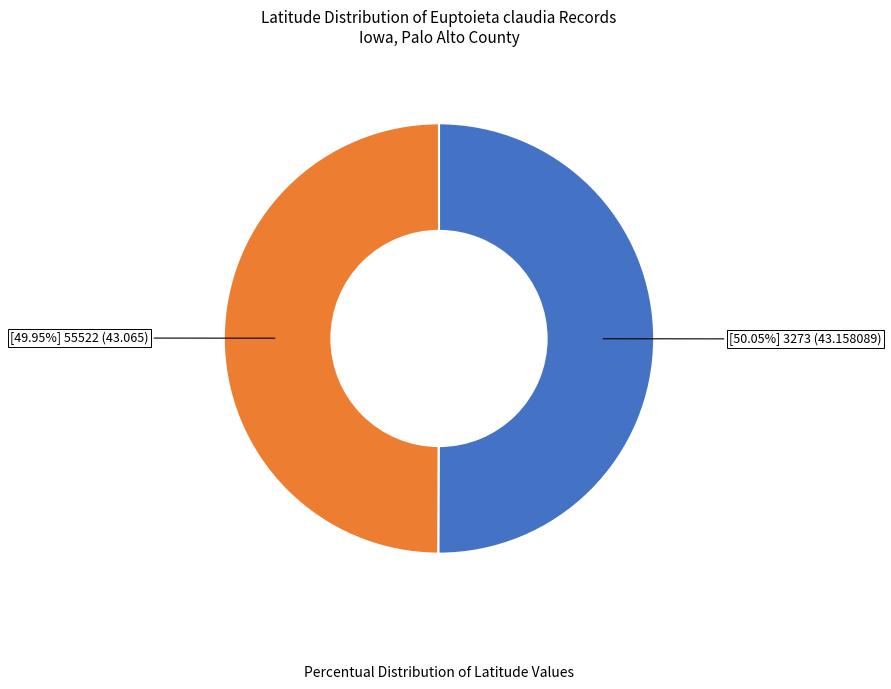

Is there a majority slice in this chart?

Yes